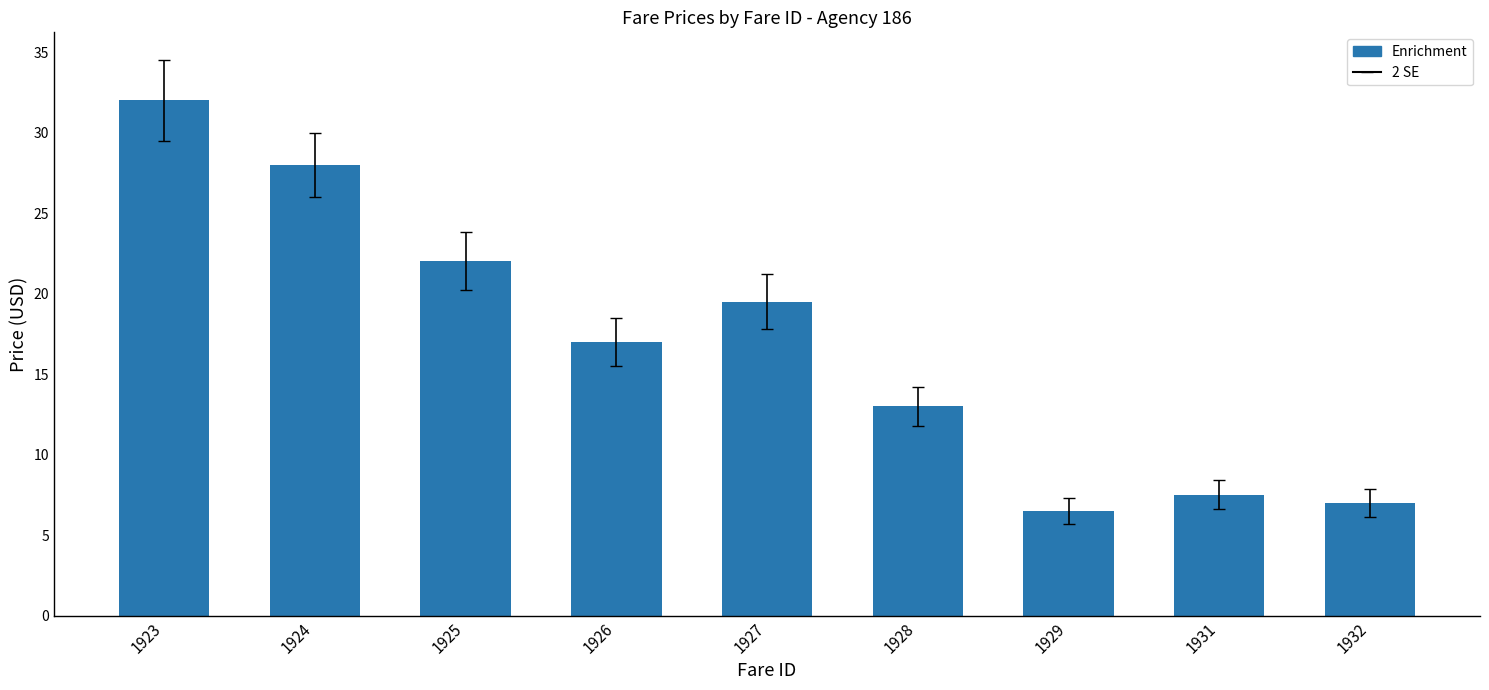

What is the smallest value displayed?

6.5